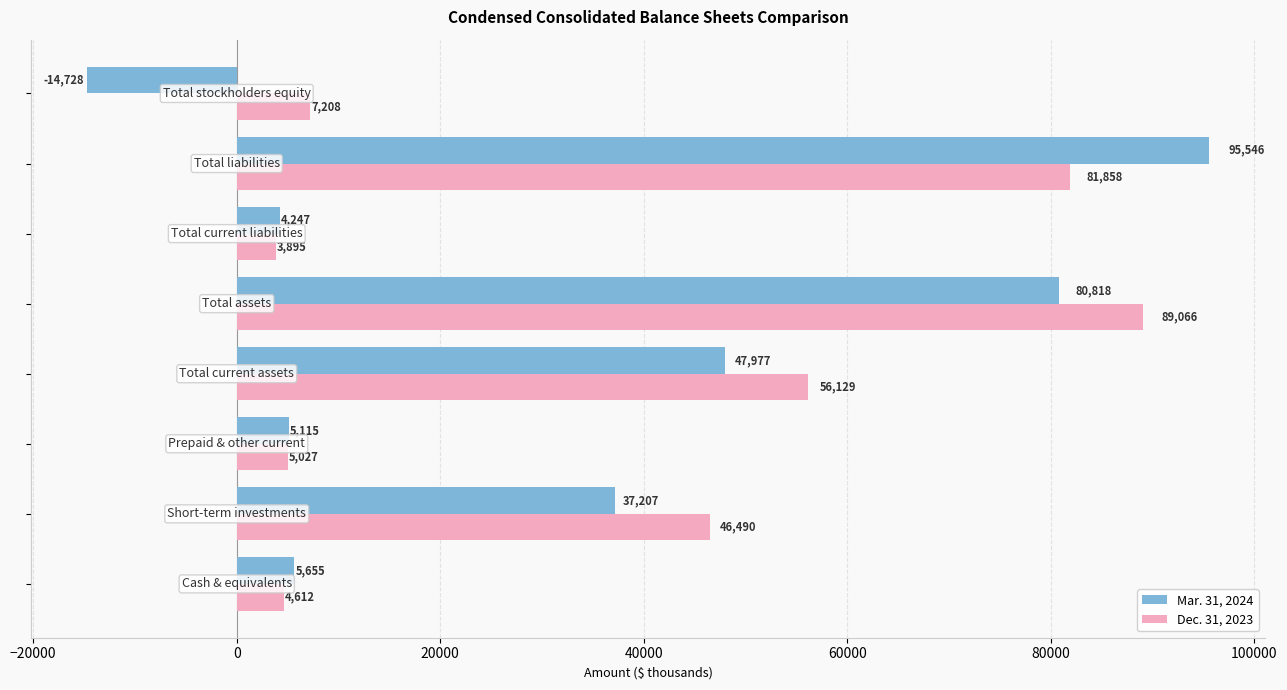

What is the average value of the Mar. 31, 2024 series?

32730